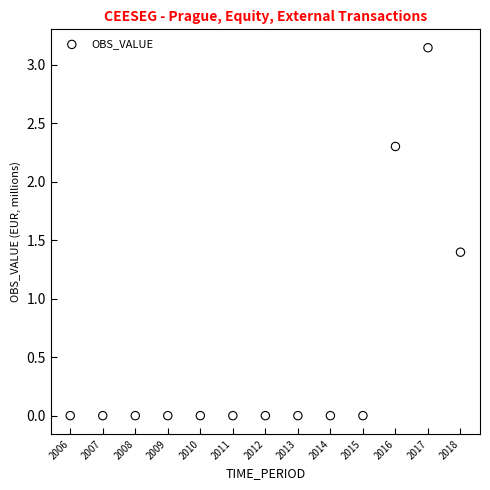

What is the range of X values (max minus min)?

12.0